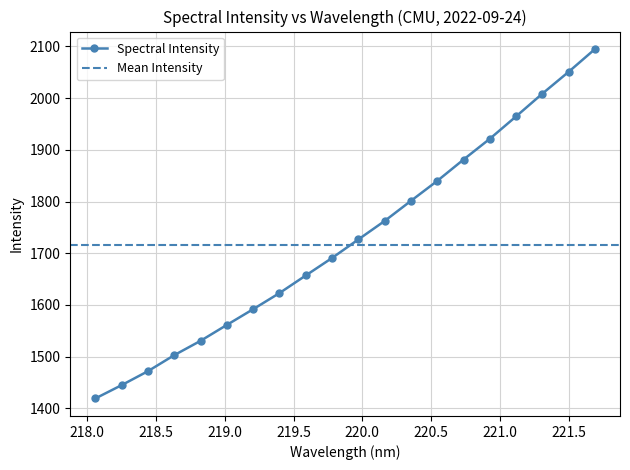

What is the change in value from 220.3533 to 220.9264?

+120.1